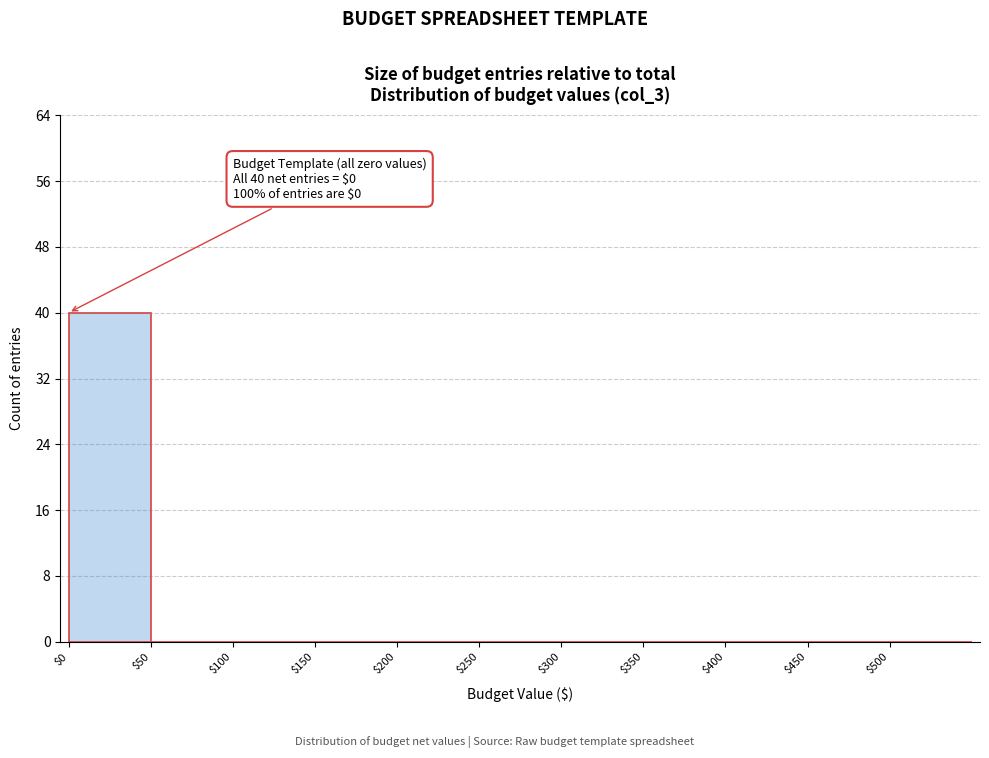

Which range on the x-axis has the tallest bar?

0 to 50